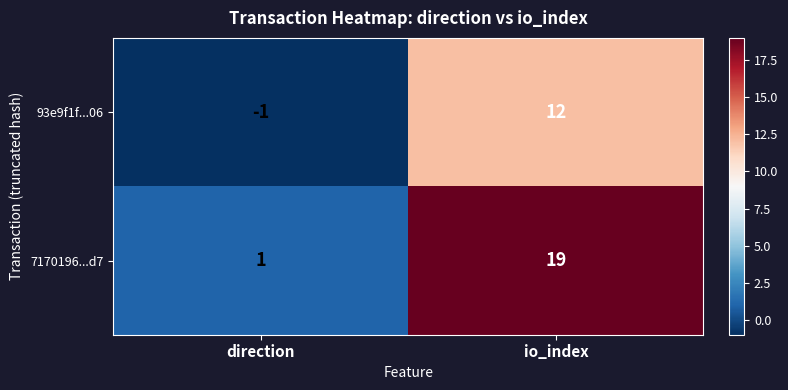

What is the difference between the maximum and minimum values in the 7170196...d7 series?

18